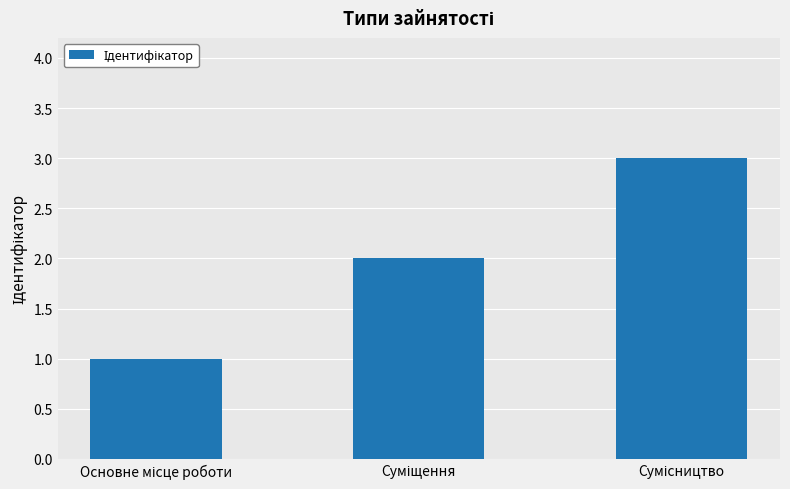

What is the minimum value shown in the chart?

1